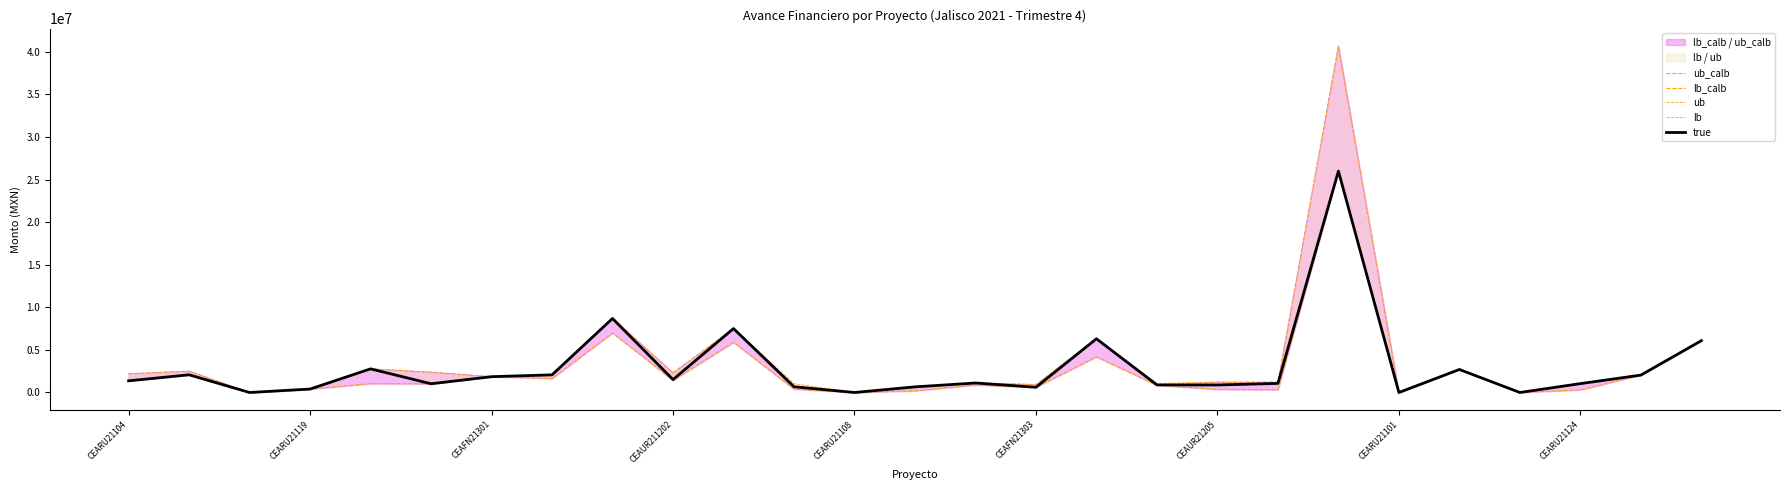

At which label is ub closest to 20265119?

CEARU21124